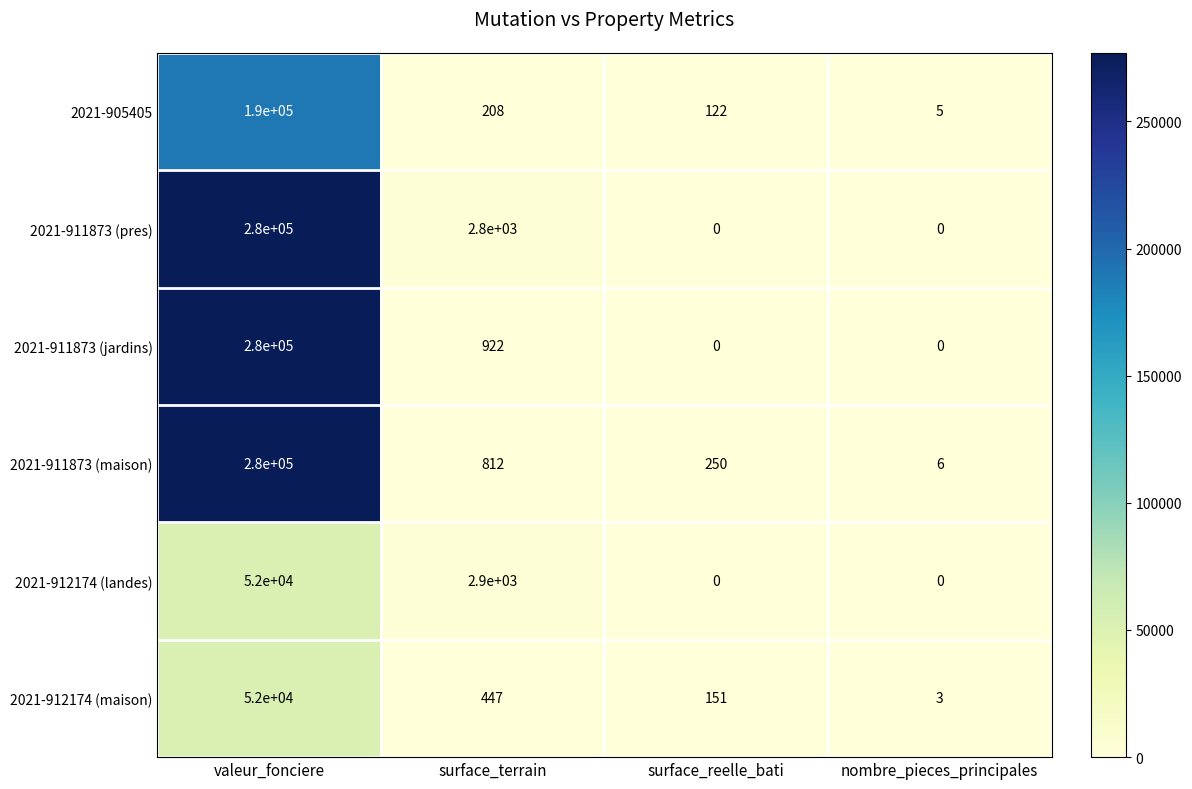

What is the difference between the maximum and minimum values in the 2021-905405 series?

189995